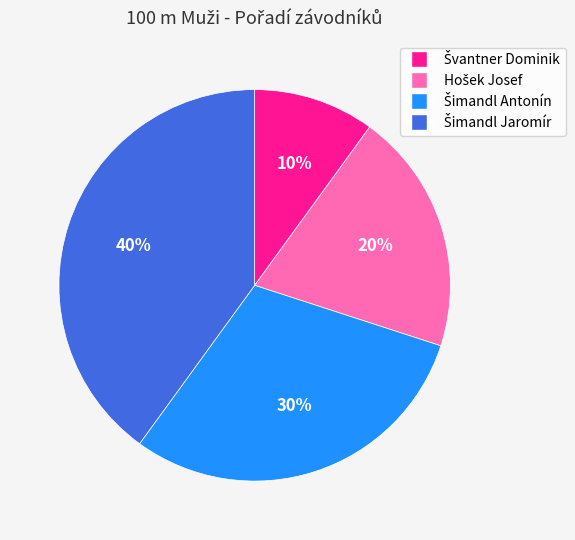

To the nearest percent, what is the average slice percentage?

25%